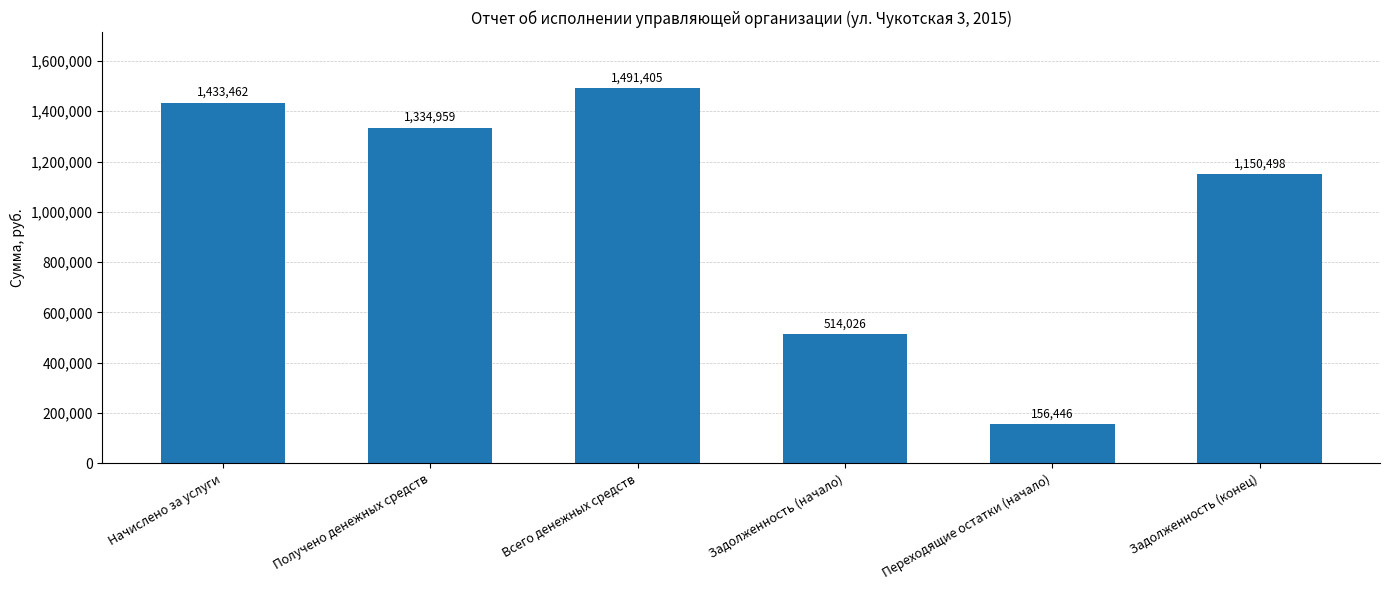

What is the sum of the values at Начислено за услуги and Задолженность (начало)?

1947488.6